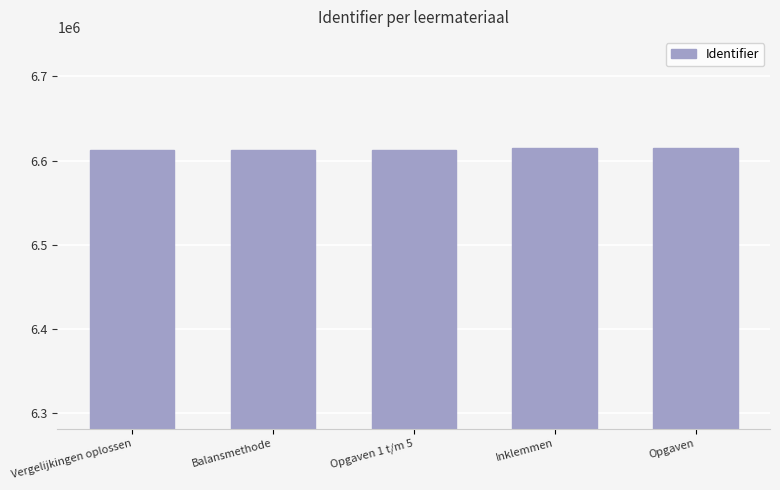

What is the approximate value at Balansmethode?

6612607